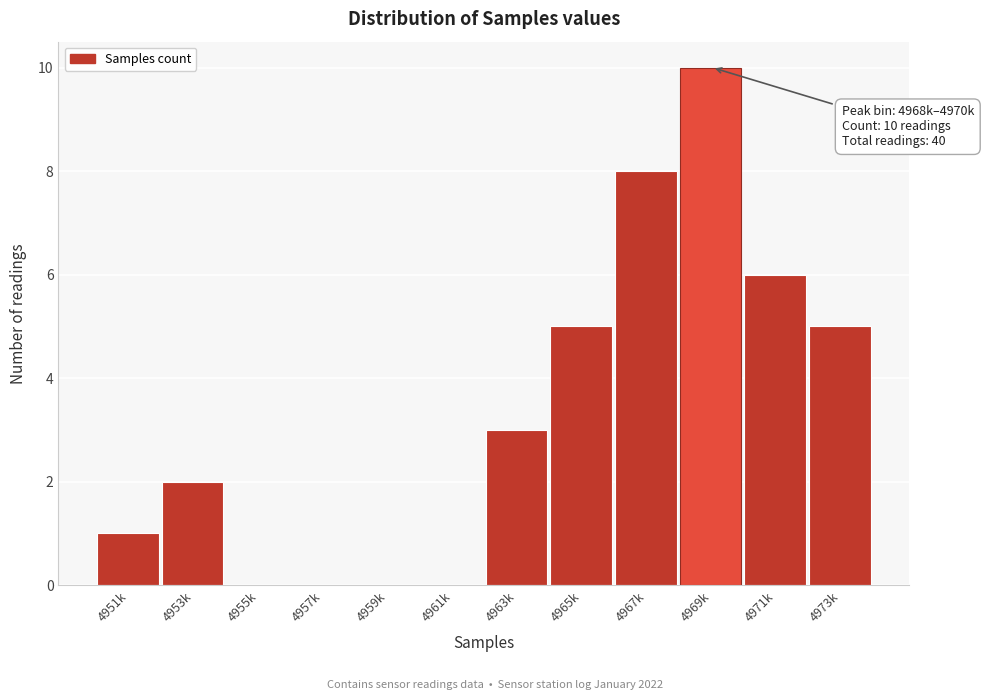

Reading right to left, transcribe all the data shown in this chart.

4973k=5	4971k=6	4969k=10	4967k=8	4965k=5	4963k=3	4961k=0	4959k=0	4957k=0	4955k=0	4953k=2	4951k=1